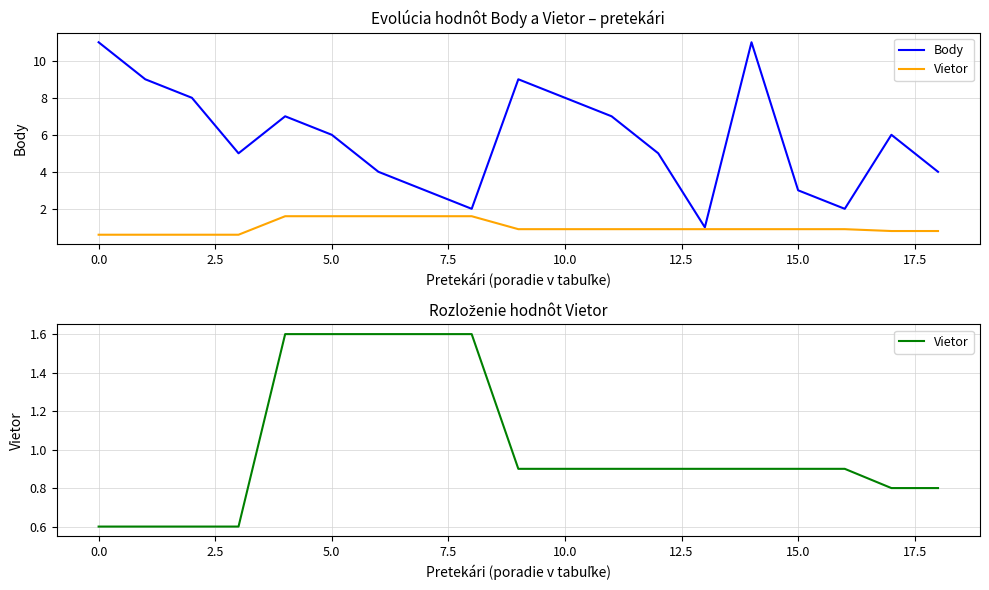

List the series in order of their peak value, lowest first.

Vietor, Body